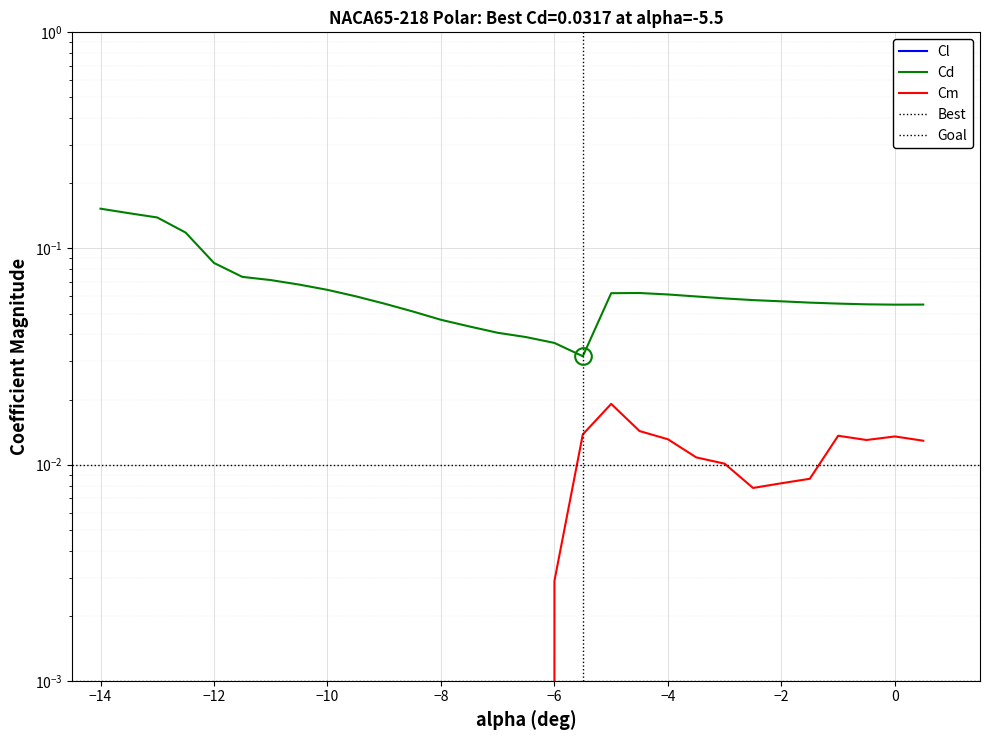

List the series in order of their peak value, highest first.

Cd, Cm, Cl